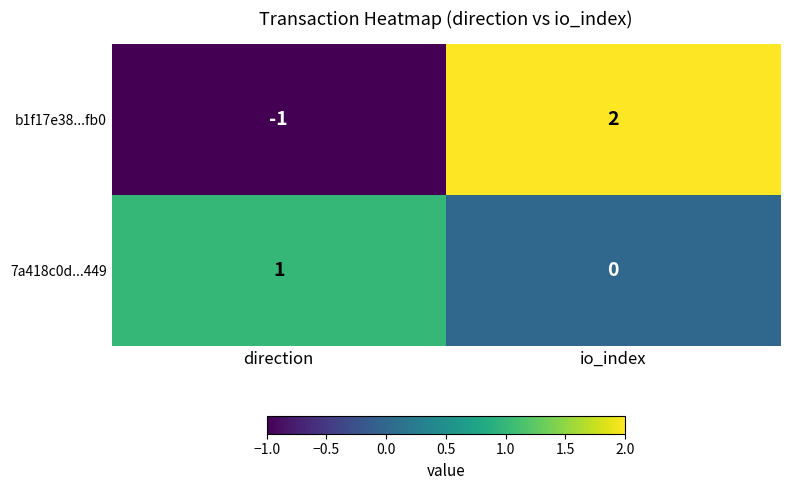

How many values in b1f17e38...fb0 are above zero?

1